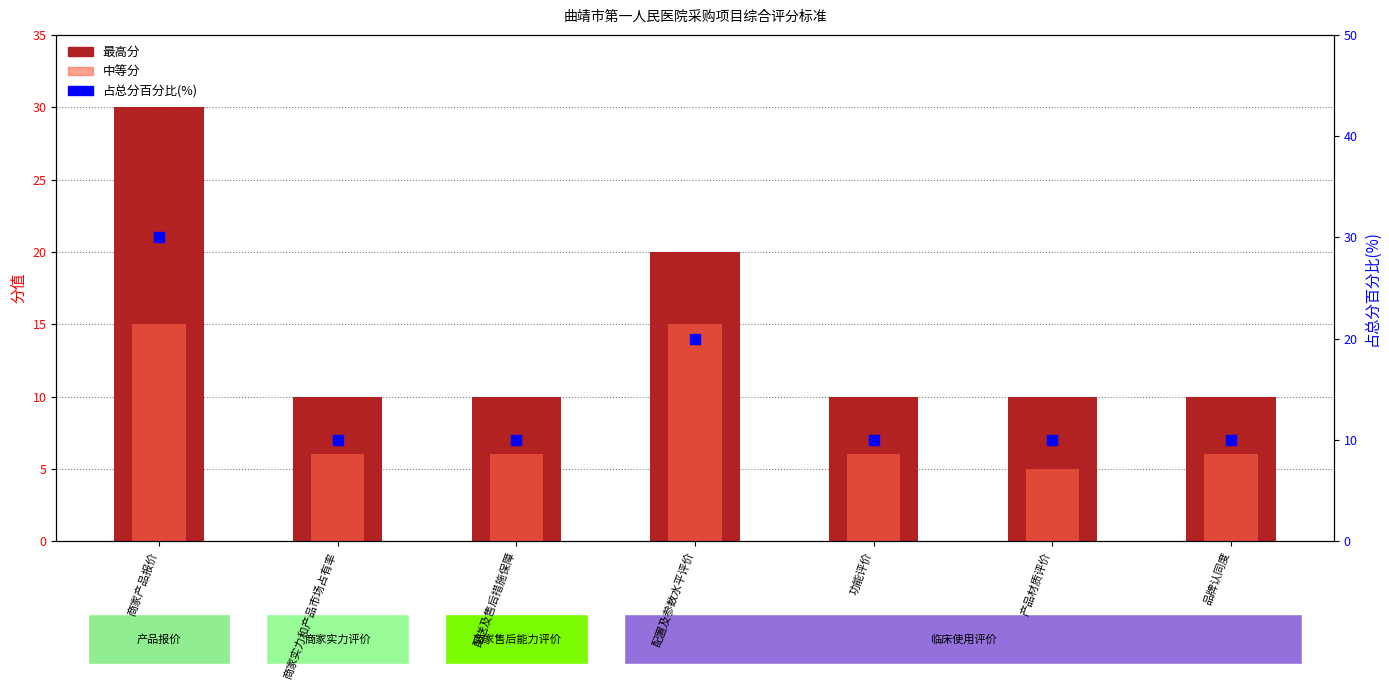

Which series contains the highest Y value?

最高分